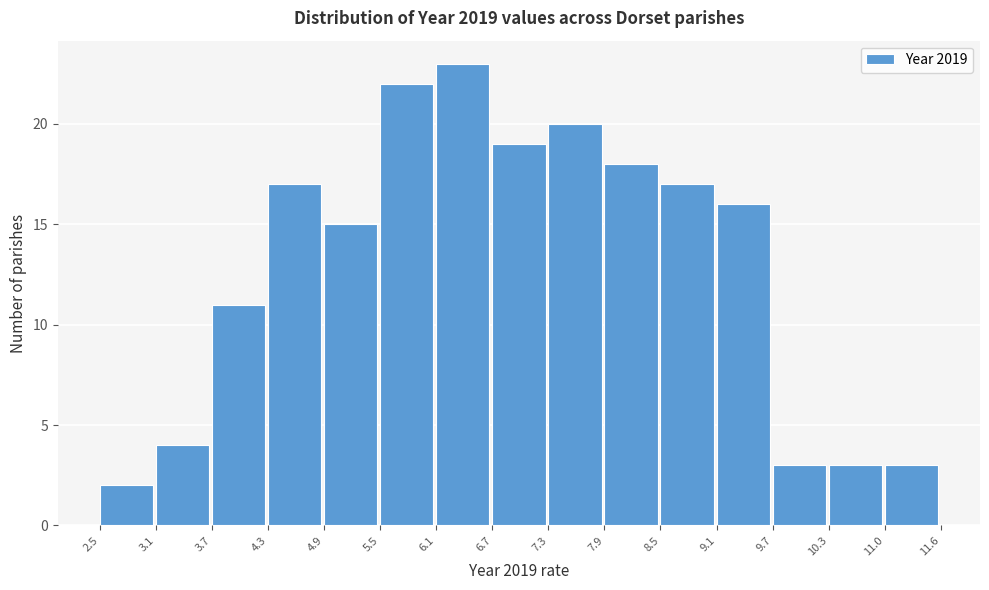

Reading left to right, list every bar in this chart as the range it spans on the x-axis followed by its height. The values are not printed on the chart, so give them approximately, as read against the axis.

2.5 to 3.1: 2
3.1 to 3.7: 4
3.7 to 4.3: 11
4.3 to 4.9: 17
4.9 to 5.5: 15
5.5 to 6.1: 22
6.1 to 6.7: 23
6.7 to 7.3: 19
7.3 to 7.9: 20
7.9 to 8.5: 18
8.5 to 9.1: 17
9.1 to 9.7: 16
9.7 to 10.3: 3
10.3 to 11.0: 3
11.0 to 11.6: 3